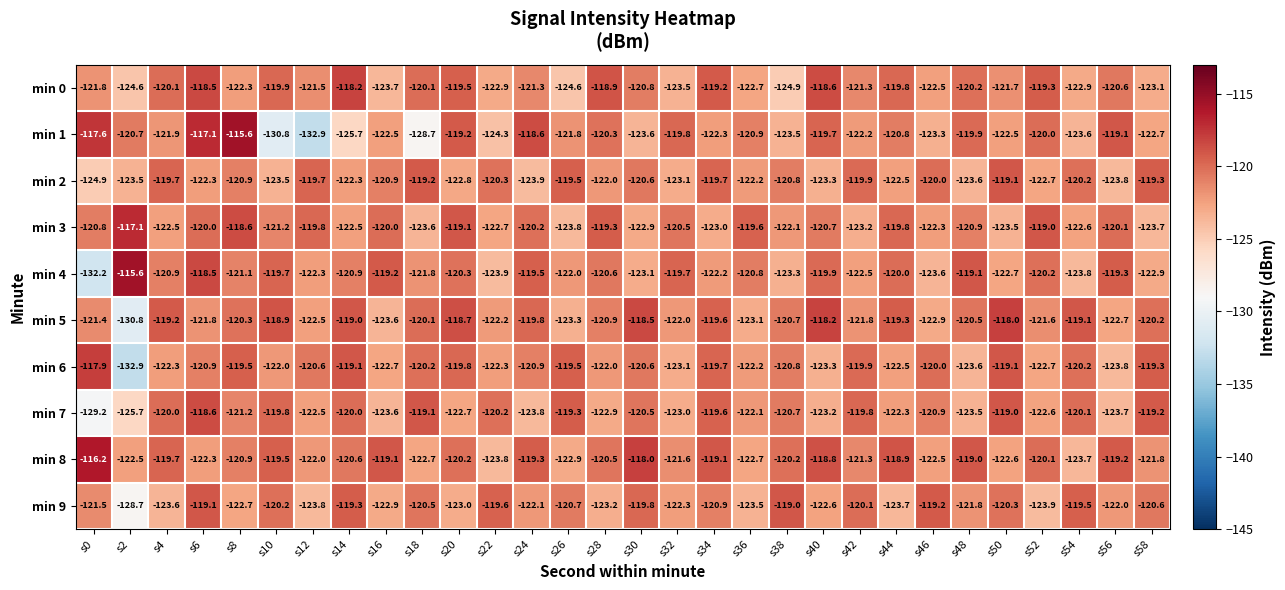

How many categories are shown in the chart?

30